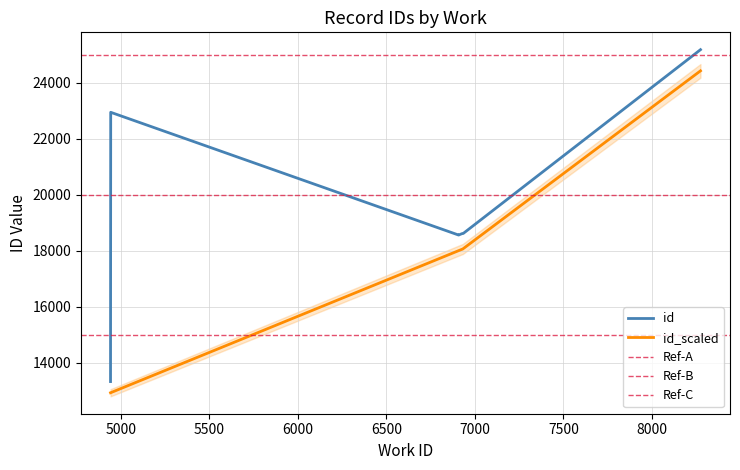

What is the difference between the id values at 8274 and 4943?

2236